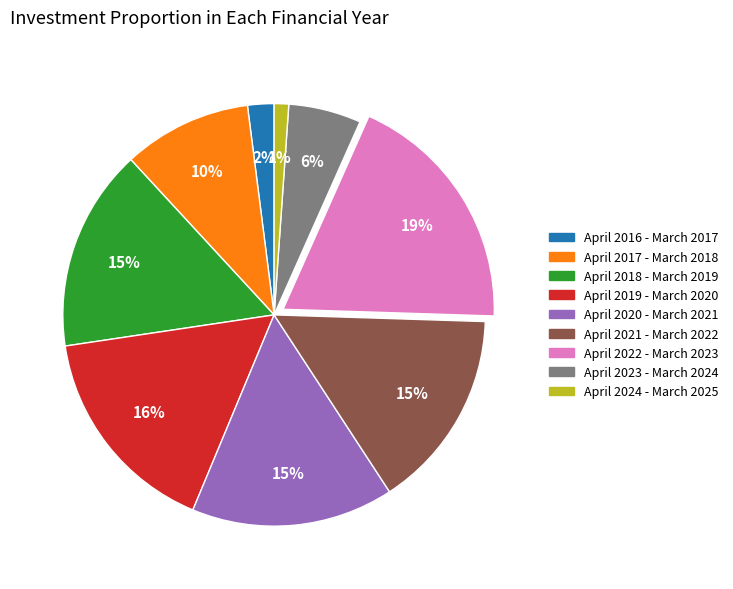

Combined, do April 2021 - March 2022 and April 2023 - March 2024 account for over 50%?

No